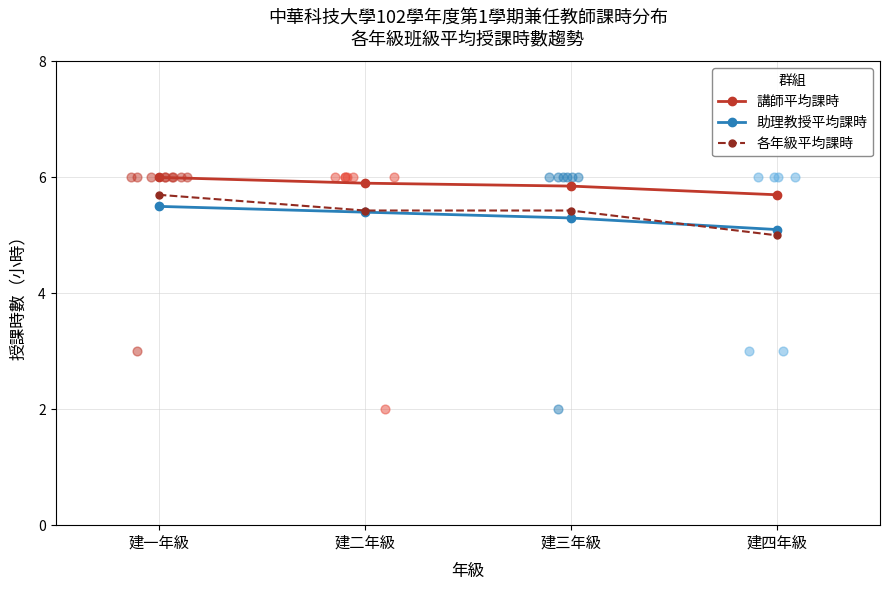

What are all the series names shown in the legend?

講師平均課時, 助理教授平均課時, 各年級平均課時